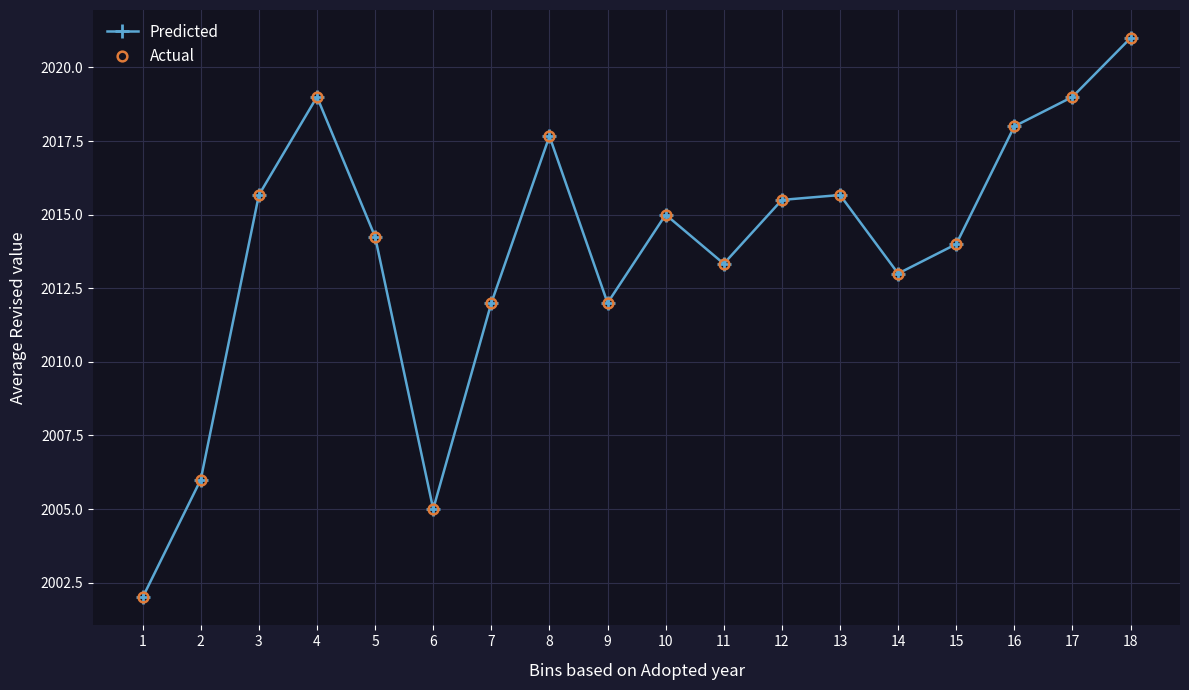

Is this an area chart (filled region under the line)?

No